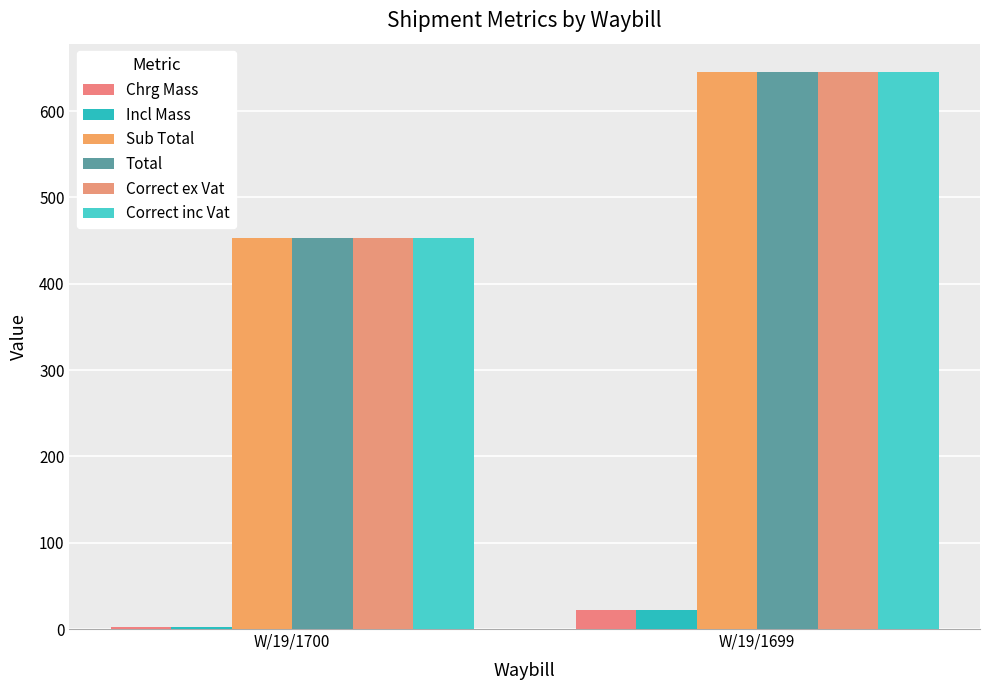

What is the greatest value displayed?

645.9